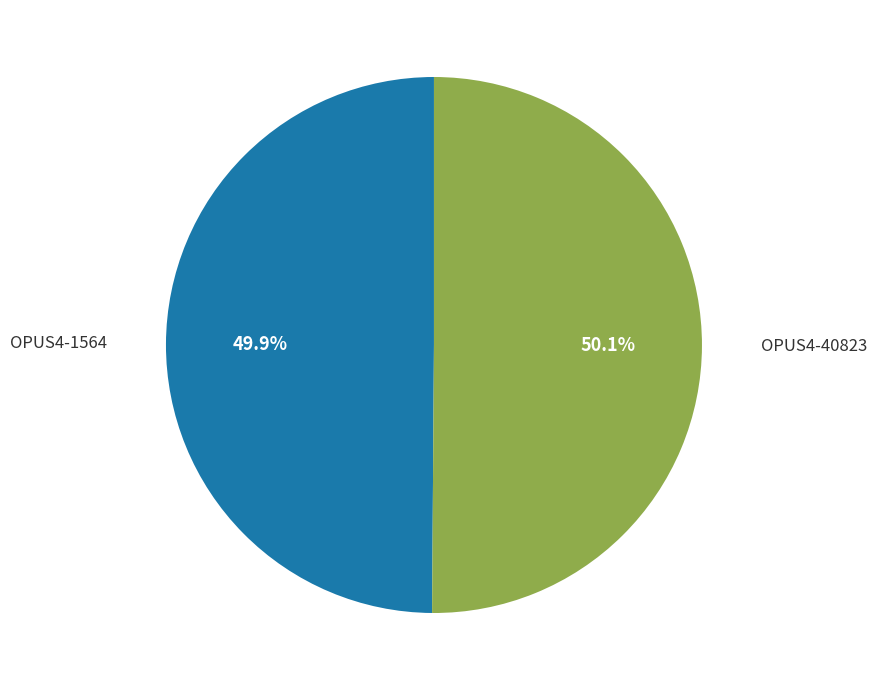

To the nearest percent, what is the average slice percentage?

50%